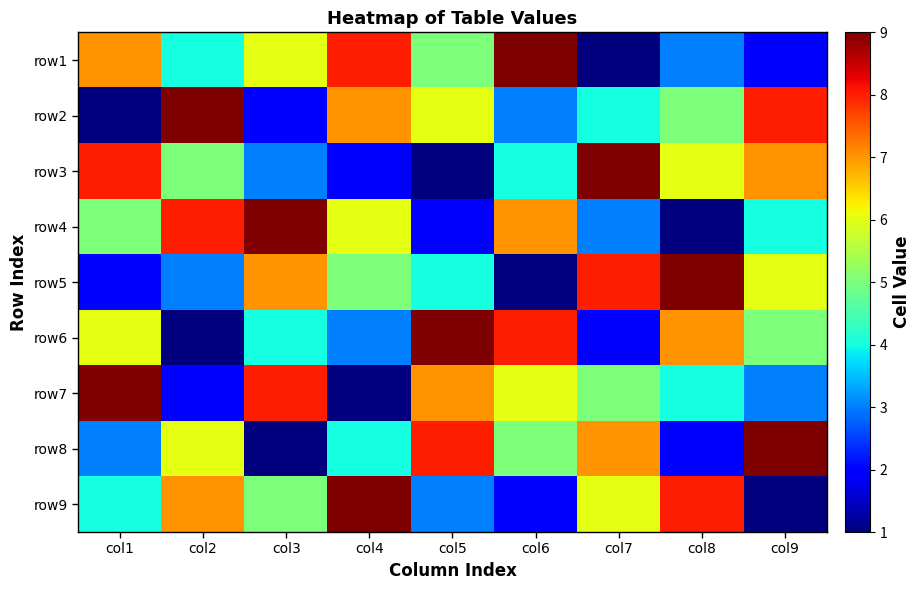

Rank the series at col9 from highest to lowest value.

row8, row2, row3, row5, row6, row4, row7, row1, row9